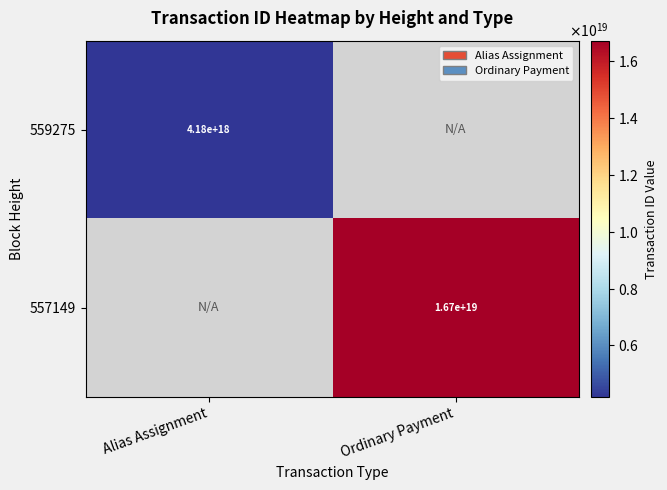

The 559275 series shows 6366686741166389248 at Alias Assignment. True or false?

False